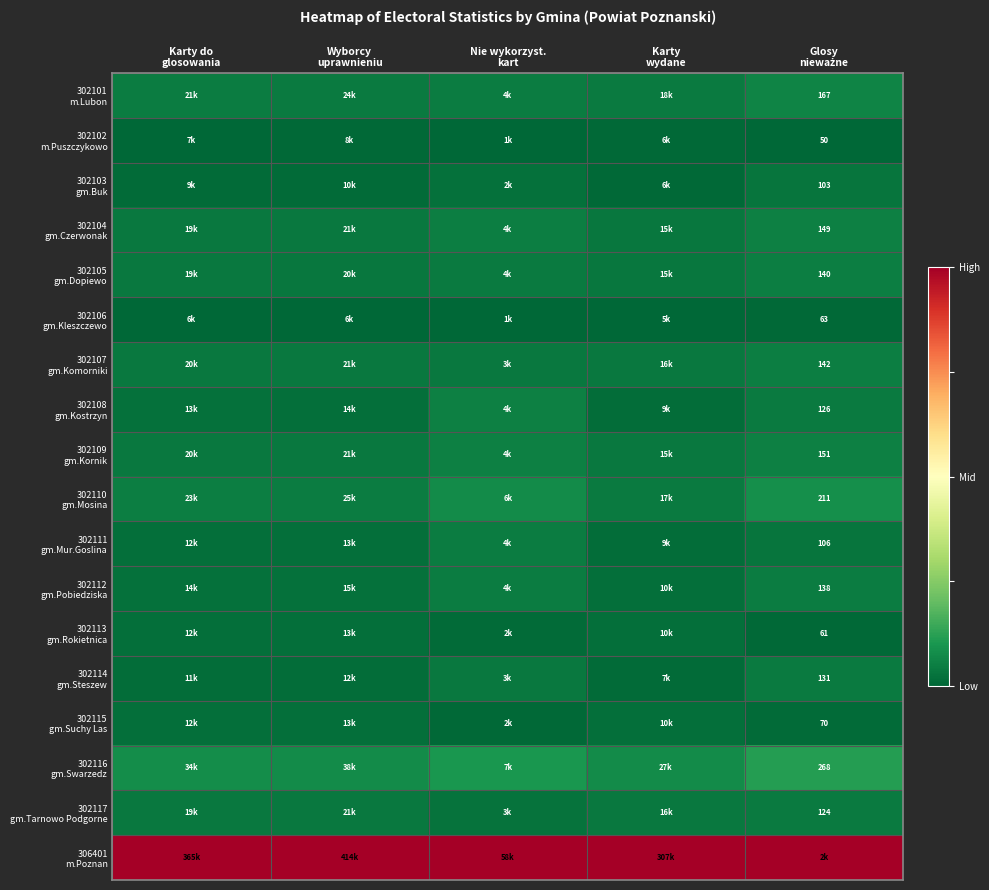

Between Karty do
glosowania and Karty
wydane, which is larger?

Karty do
glosowania